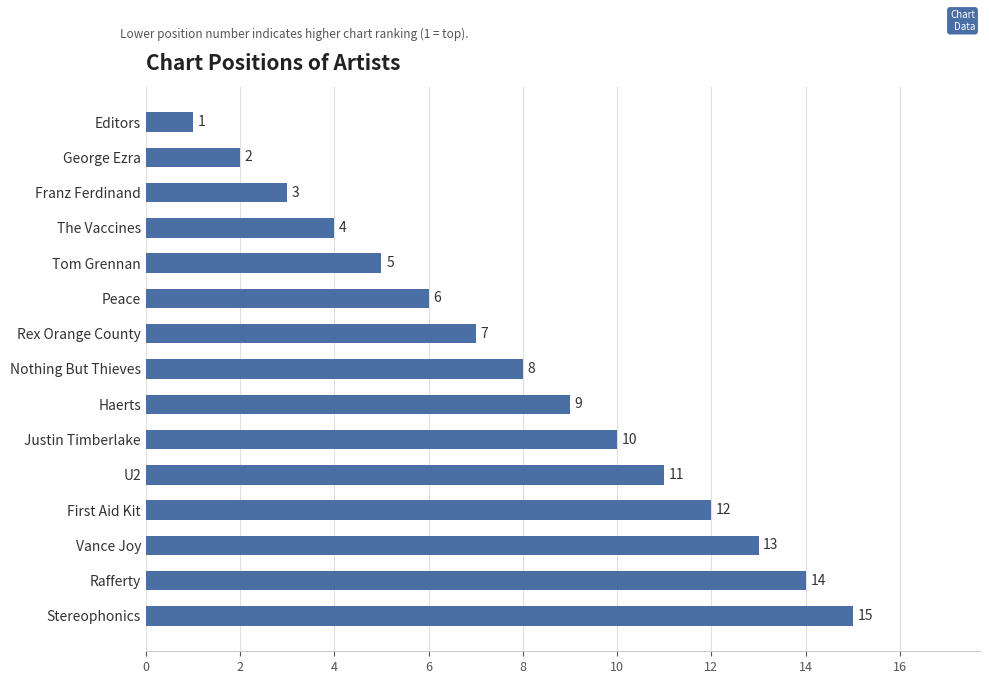

True or false: the data shows 20 at Stereophonics.

False